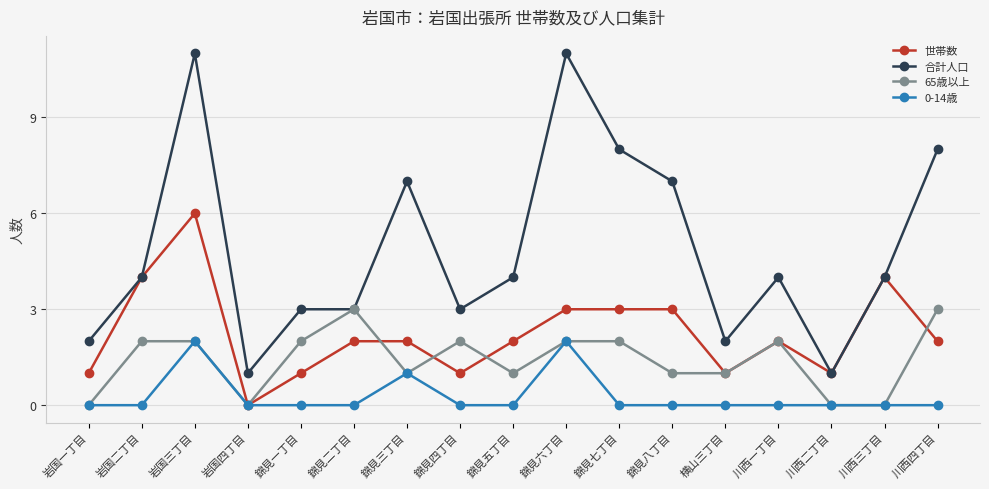

At which category does 世帯数 reach its first local peak?

岩国三丁目